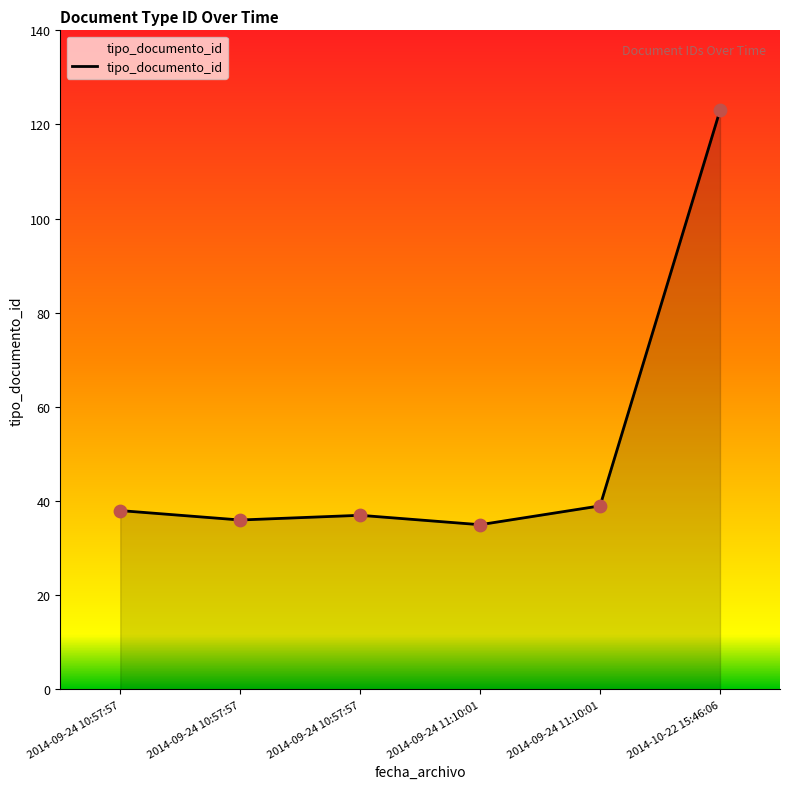

Which has a higher value, 2014-09-24 11:10:01 or 2014-09-24 11:10:01?

2014-09-24 11:10:01